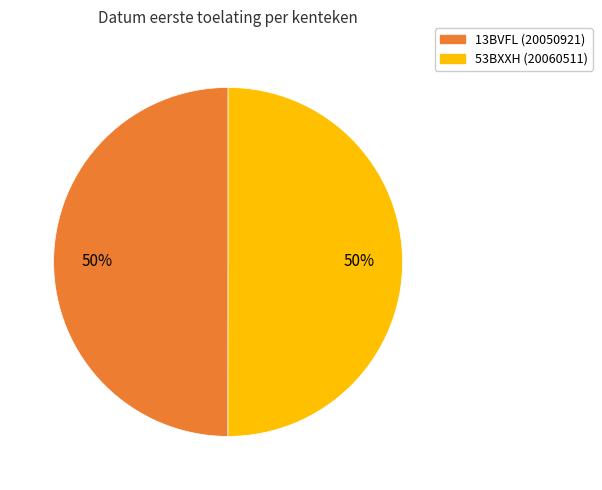

Do 13BVFL and 53BXXH together represent more than half of the pie?

Yes